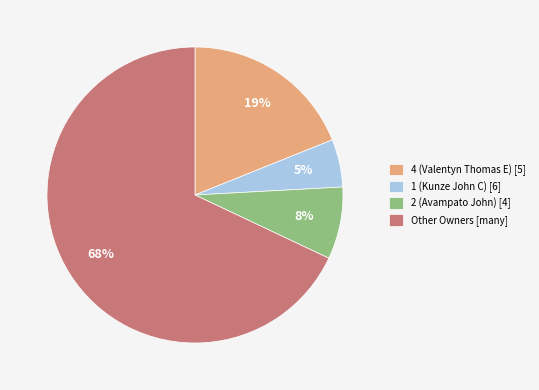

Do 1 (Kunze John C) [6] and Other Owners [many] together represent more than half of the pie?

Yes